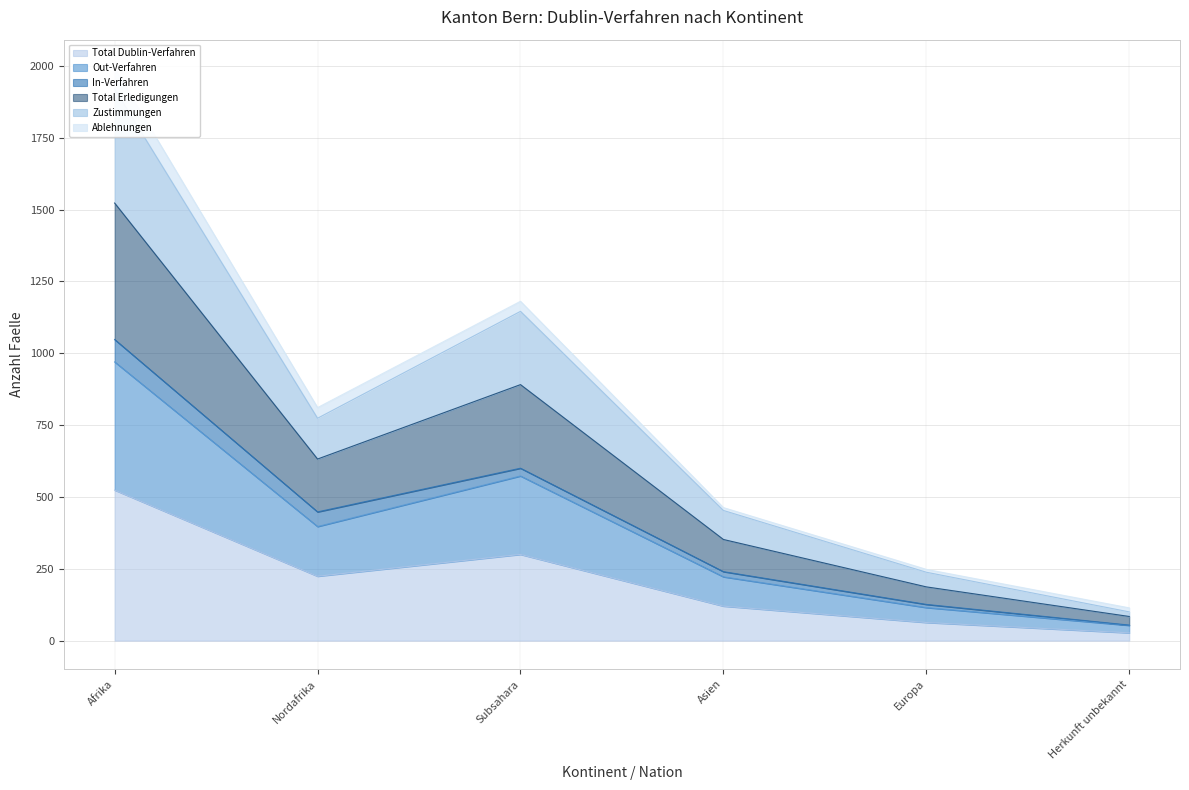

What is the highest value of the Total Dublin-Verfahren series?

524